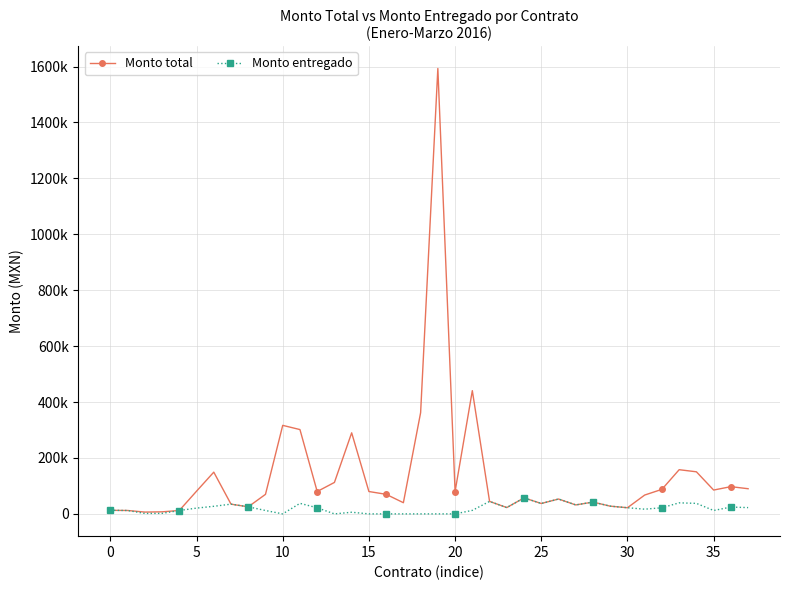

What are all the series names shown in the legend?

Monto total, Monto entregado